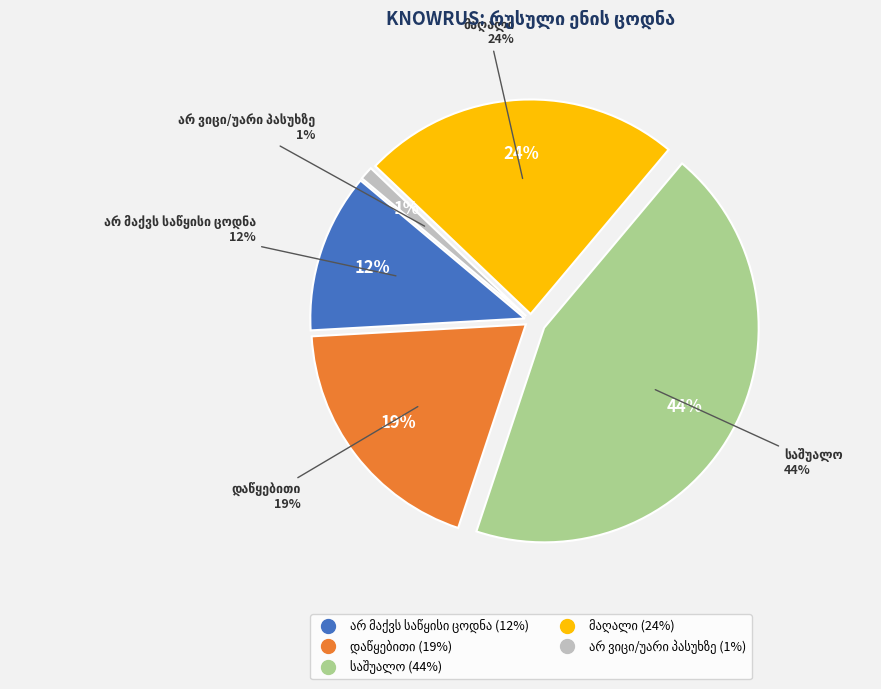

Is there a majority slice in this chart?

No